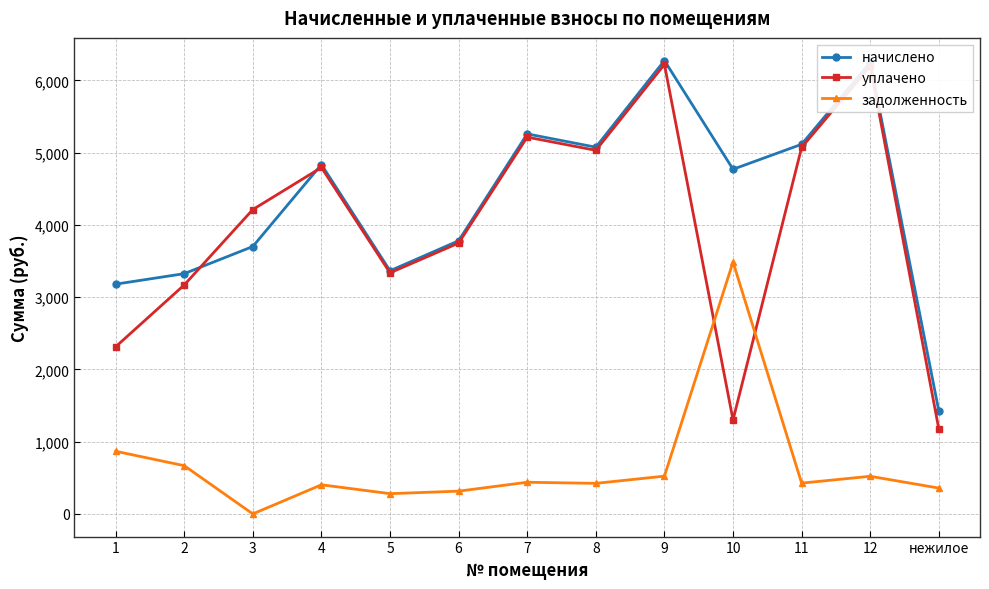

True or false: начислено has more than 2 points higher than both neighbors.

True